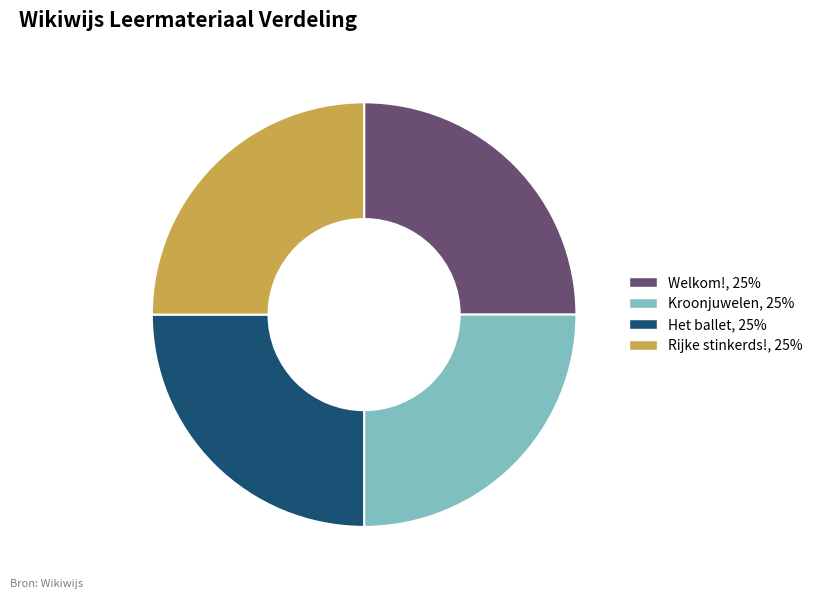

Is it true that Welkom!, 25% is 25% of the pie?

True